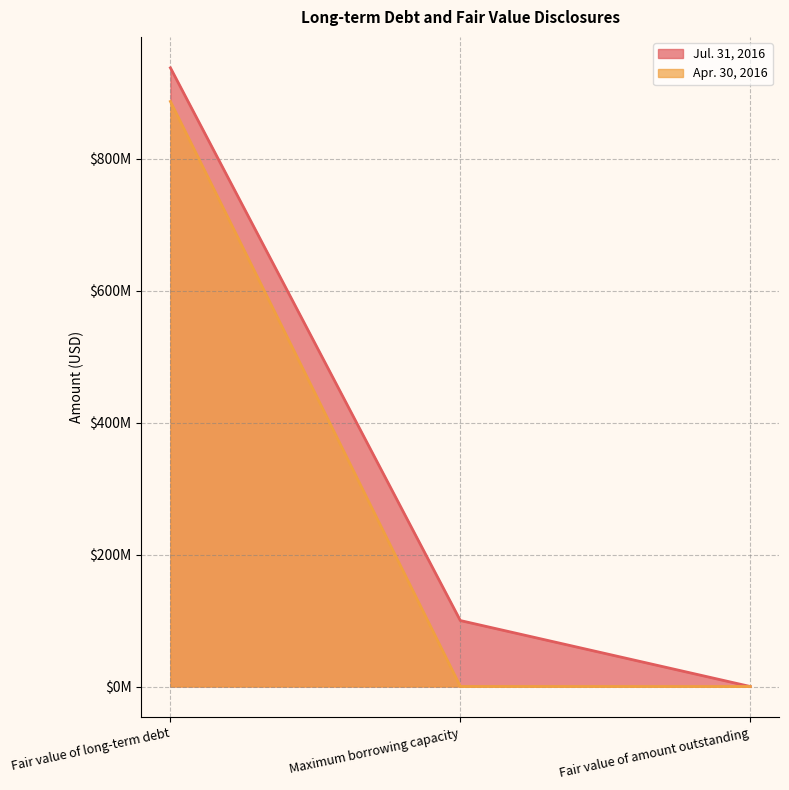

Reading left to right, transcribe all the data shown in this chart.

Jul. 31, 2016: Fair value of long-term debt=938000000	Maximum borrowing capacity=100000000	Fair value of amount outstanding=0
Apr. 30, 2016: Fair value of long-term debt=887000000	Maximum borrowing capacity=100000	Fair value of amount outstanding=0